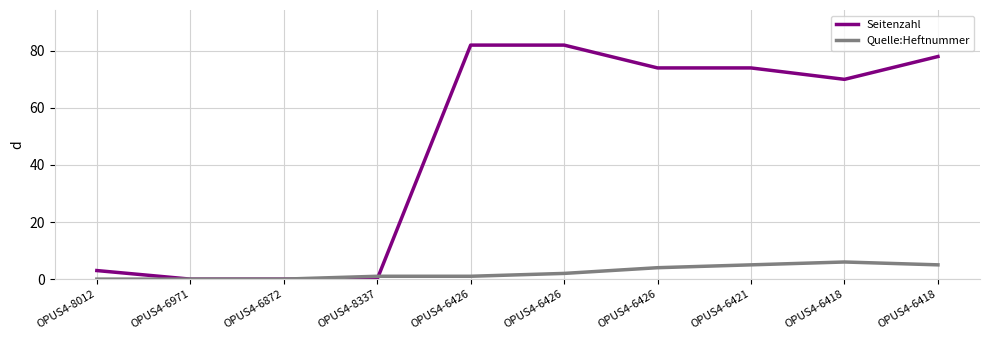

Which series changed the most between OPUS4-6418 and OPUS4-6418?

Seitenzahl